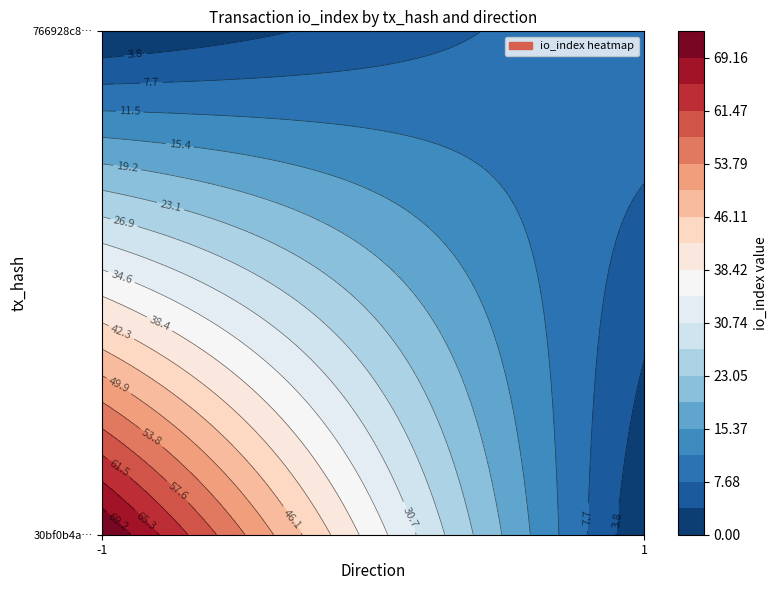

What is the average value of the 766928c881d46089dd5267304a935cfddf1b928 series?

6